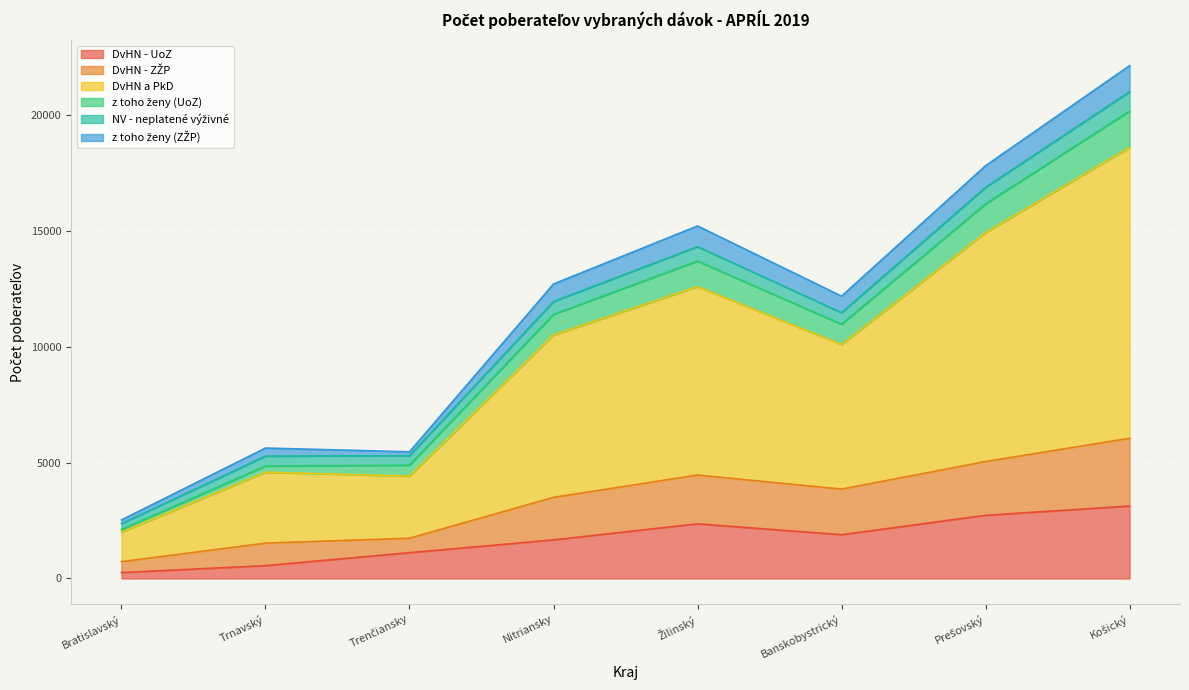

What is the highest value of the DvHN - UoZ series?

3124